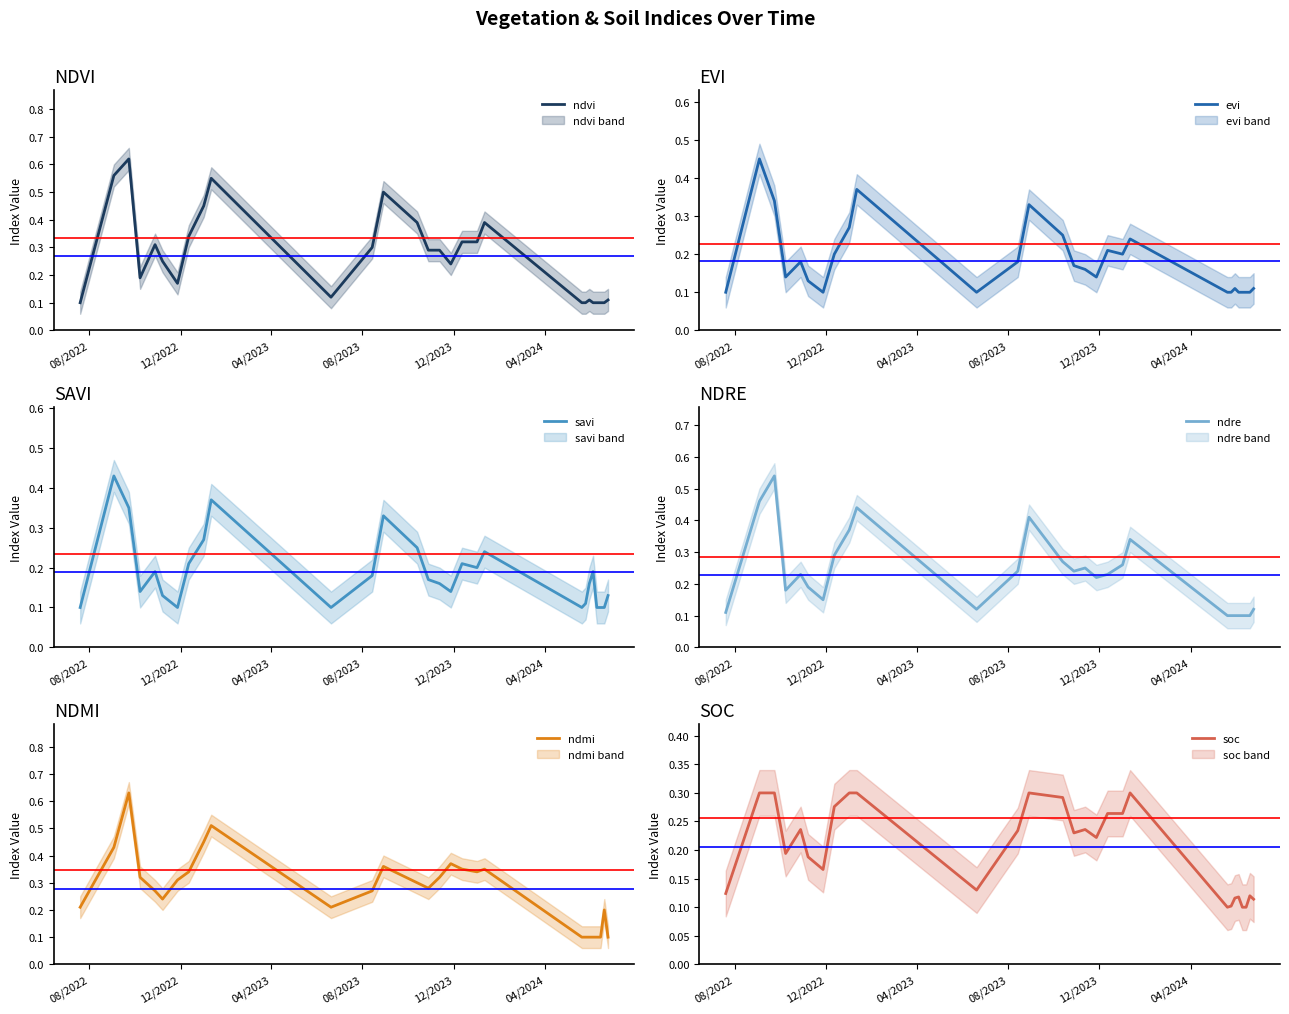

Is the value of ndmi at 27 greater than the value of ndre at 11?

No